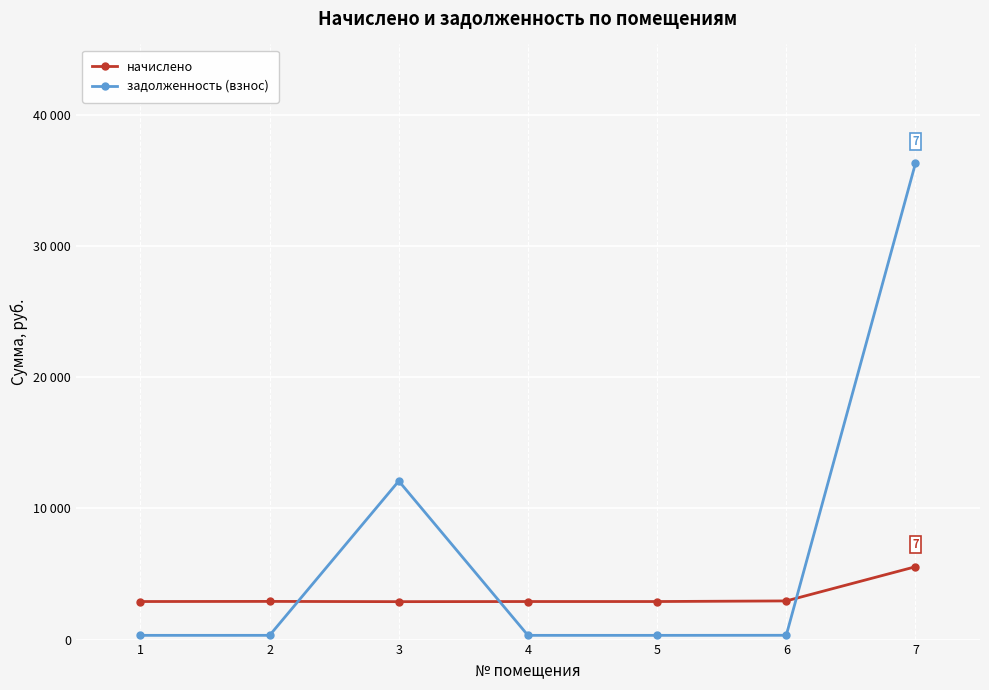

Does the chart have visible grid lines?

Yes